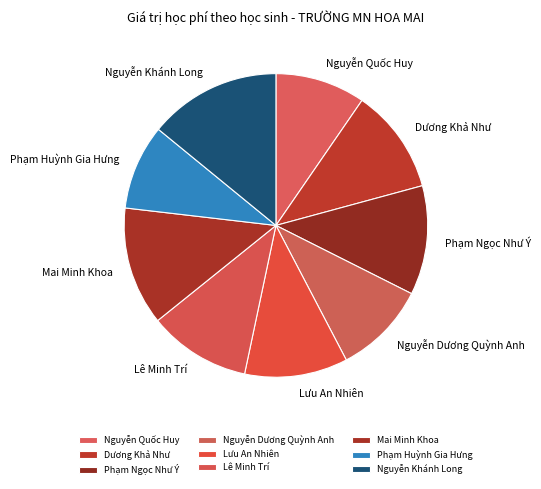

Combined, do Dương Khả Như and Mai Minh Khoa account for over 50%?

No